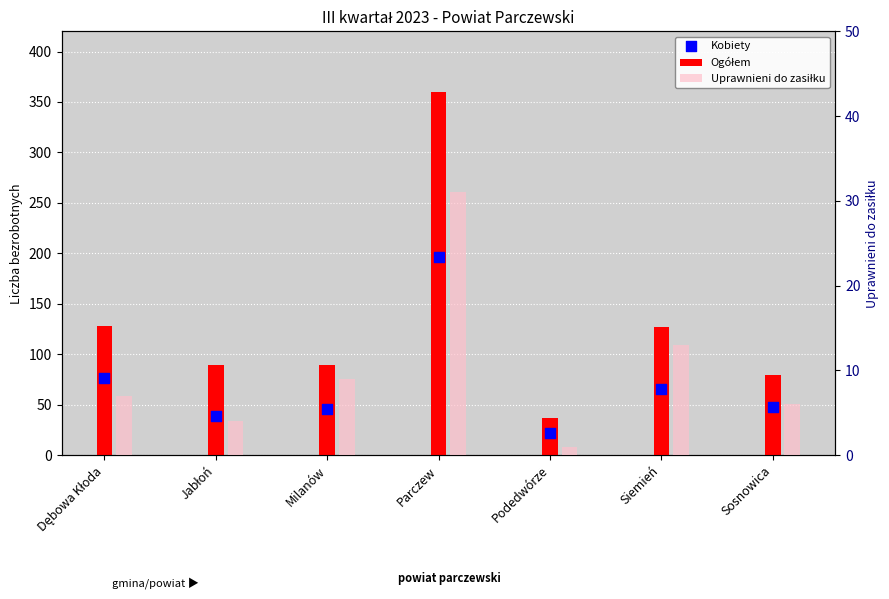

Which series contains the highest Y value?

Ogółem